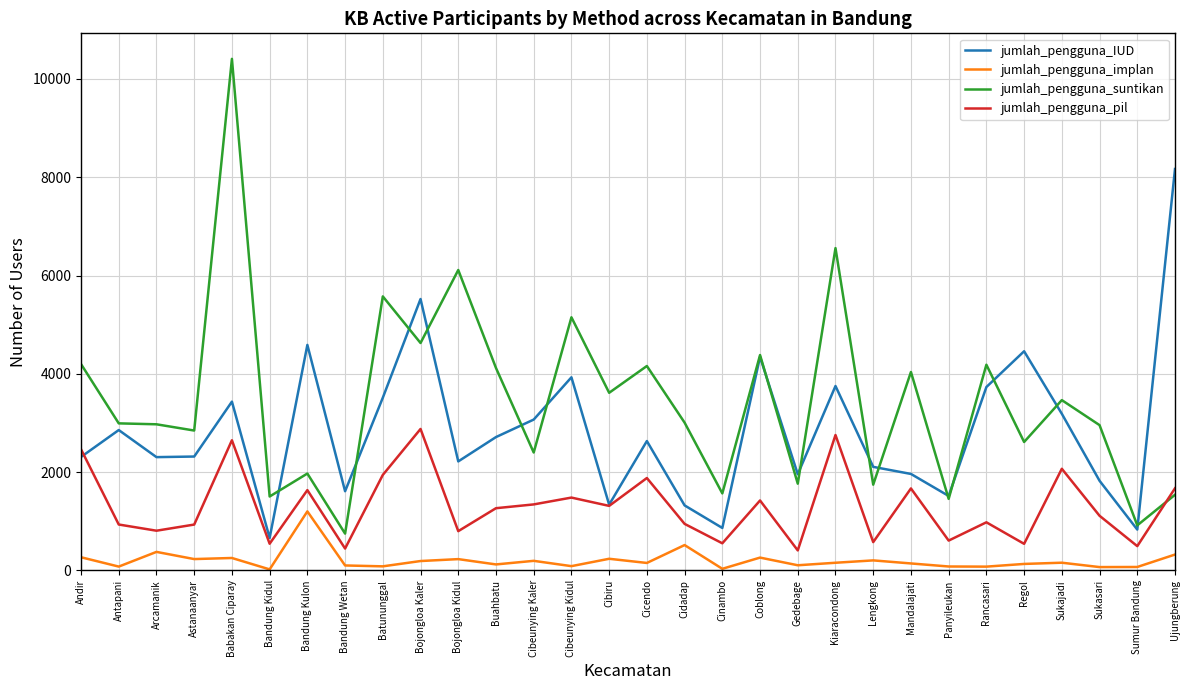

Is it true that jumlah_pengguna_implan equals 133 at Regol?

True